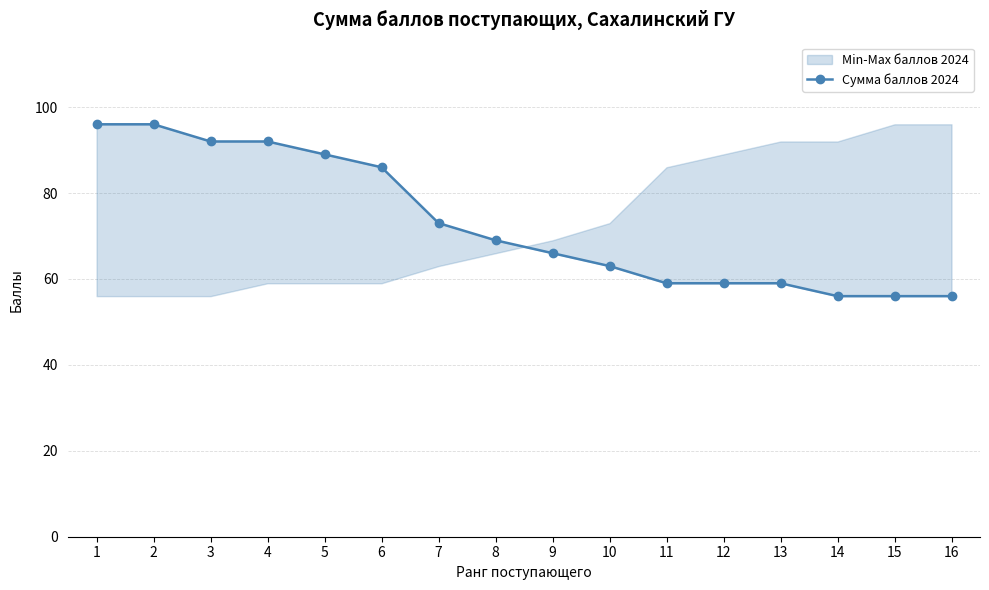

List the labels in order of value, largest first.

1, 2, 3, 4, 5, 6, 7, 8, 9, 10, 11, 12, 13, 14, 15, 16